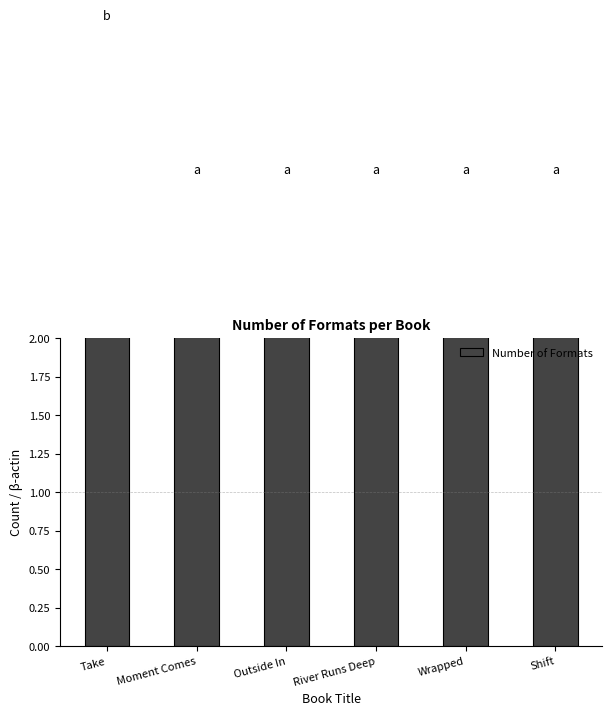

What is the sum of the values at Outside In and River Runs Deep?

6